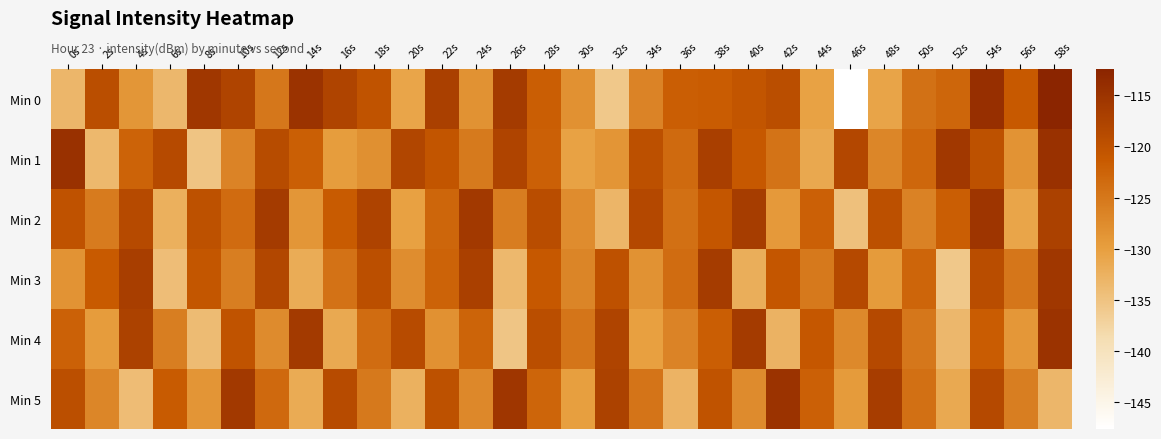

List the series in order of their peak value, highest first.

Min 0, Min 1, Min 5, Min 4, Min 2, Min 3